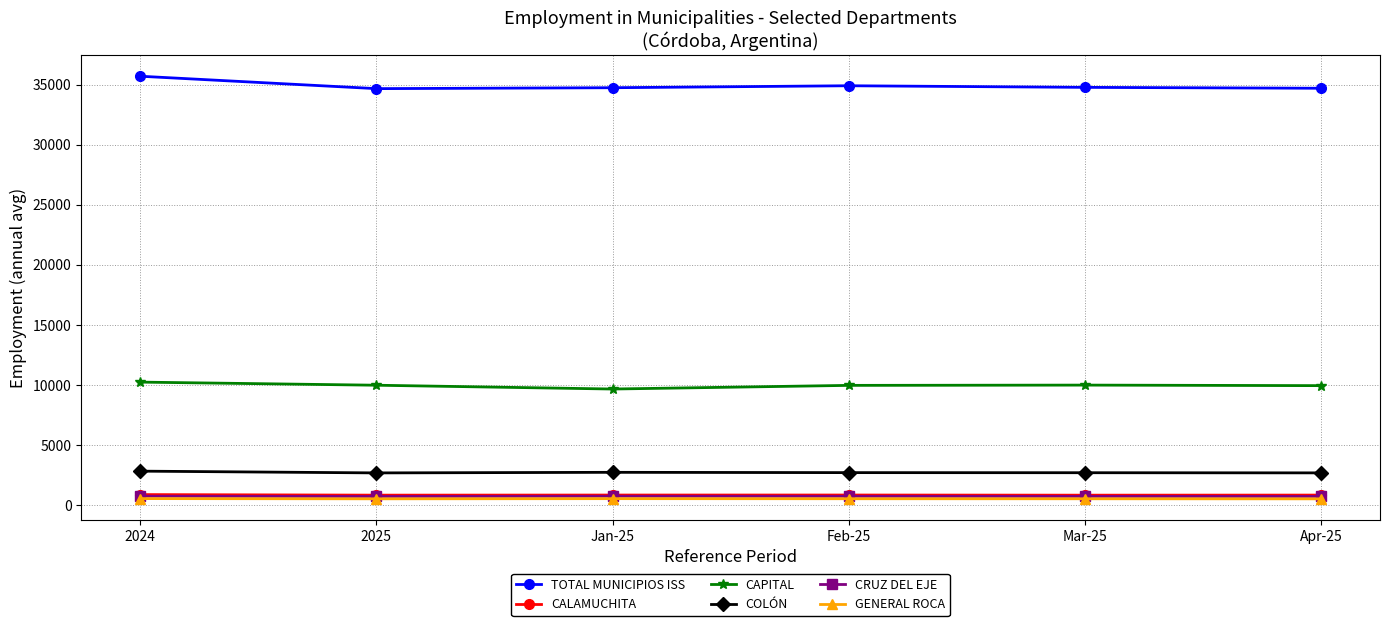

Which series has the widest spread of values?

TOTAL MUNICIPIOS ISS